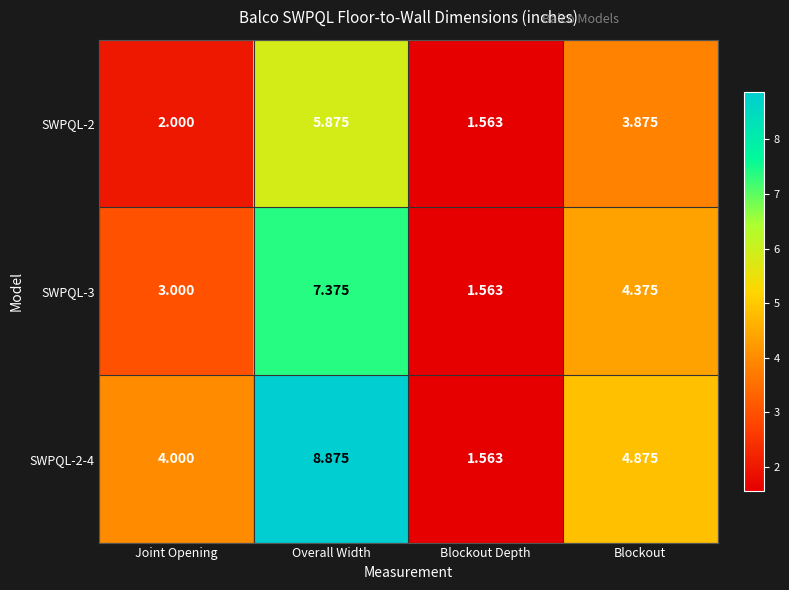

How many values in the SWPQL-3 series exceed 4?

2